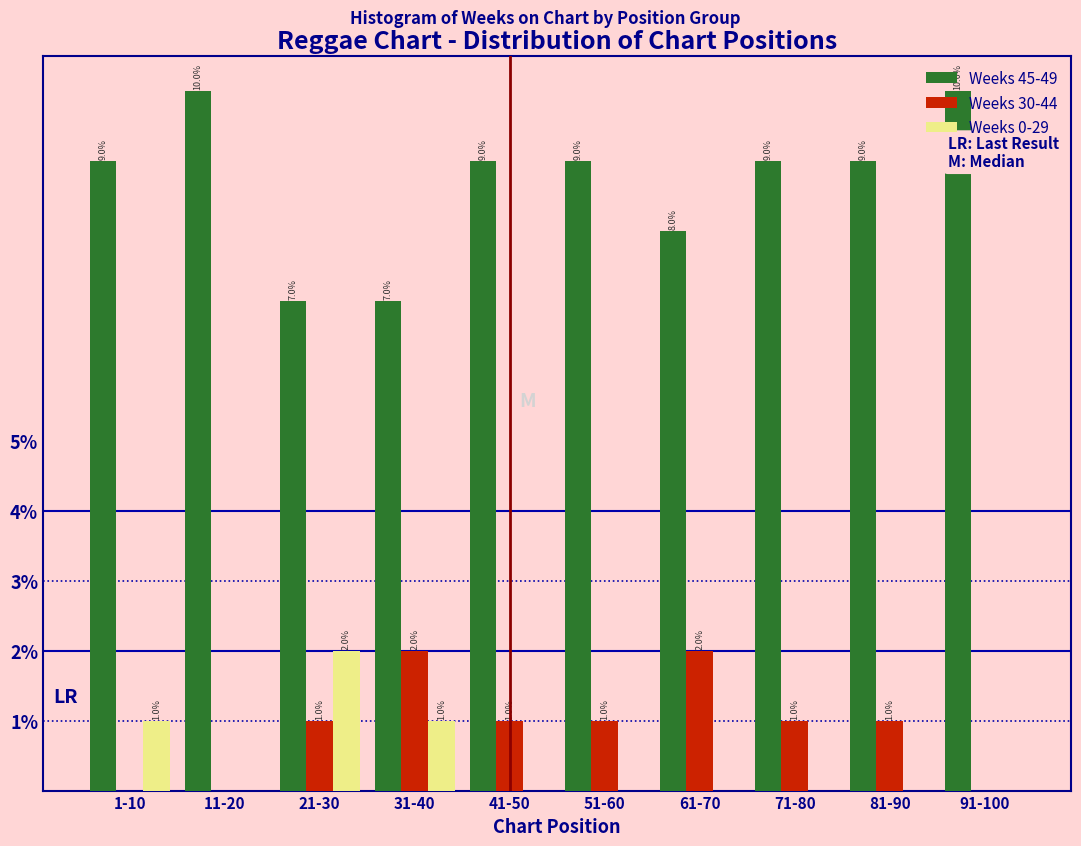

Between 31-40 and 91-100, which series saw the biggest shift?

Weeks 45-49